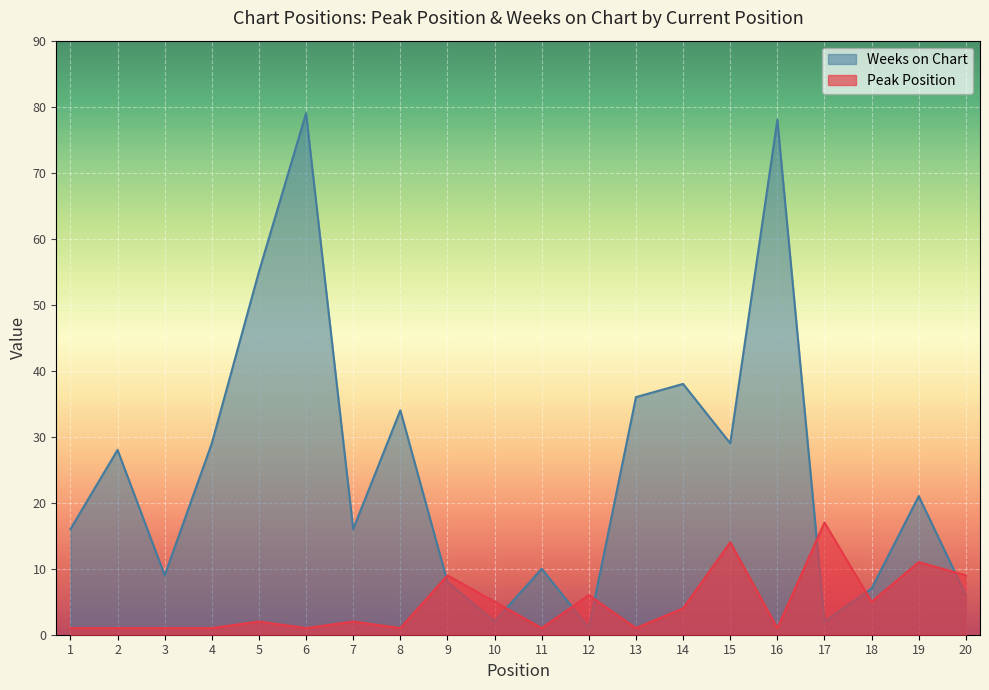

At which category does the chart reach its peak across all series?

6